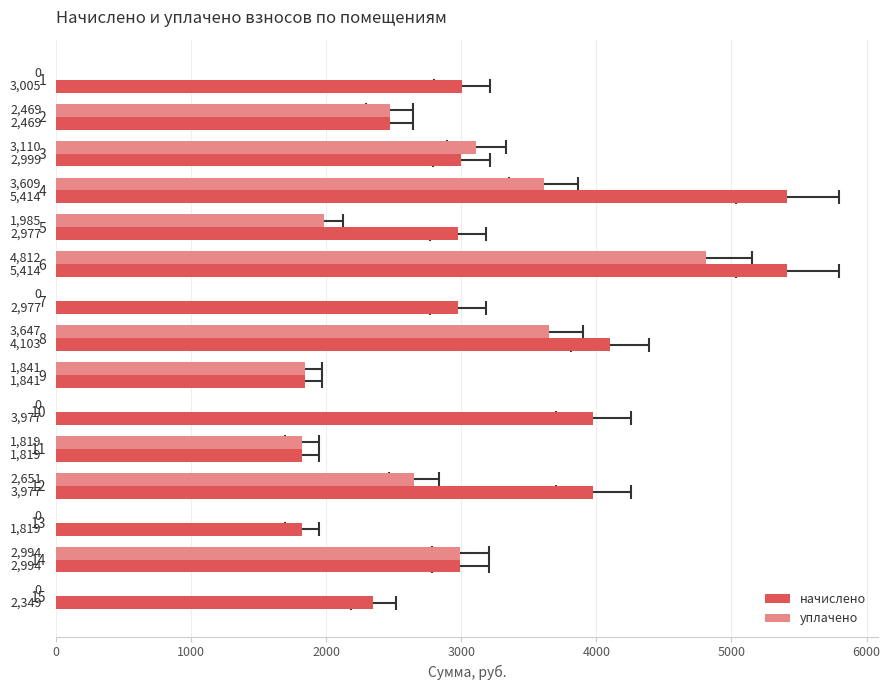

Reading left to right, list all the values displayed in this chart.

начислено: 3004.7	2469.2	2999.2	5413.9	2977.4	5413.9	2977.4	4102.7	1841.0	3977.1	1819.2	3977.1	1819.2	2993.8	2349.1
уплачено: 0.0	2469.2	3110.2	3609.2	1984.9	4812.3	0.0	3646.9	1841.0	0.0	1819.2	2651.4	0.0	2993.8	0.0